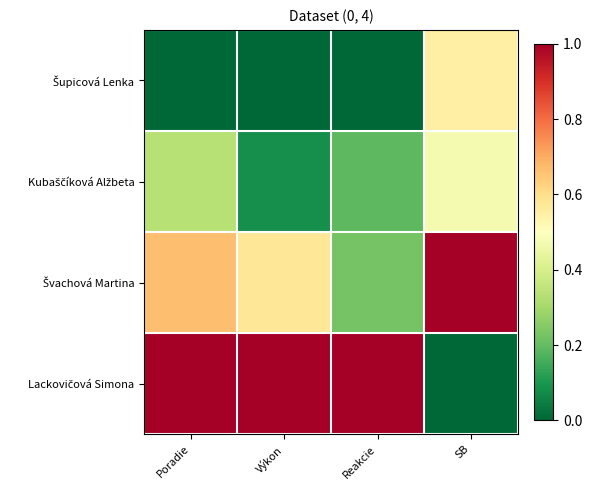

What is the difference between the highest and lowest values at SB?

1.0